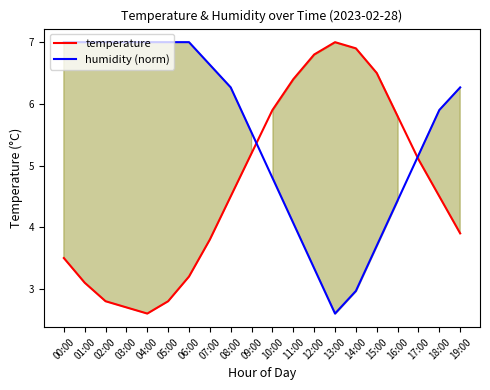

True or false: humidity (norm) and temperature cross at least once.

True